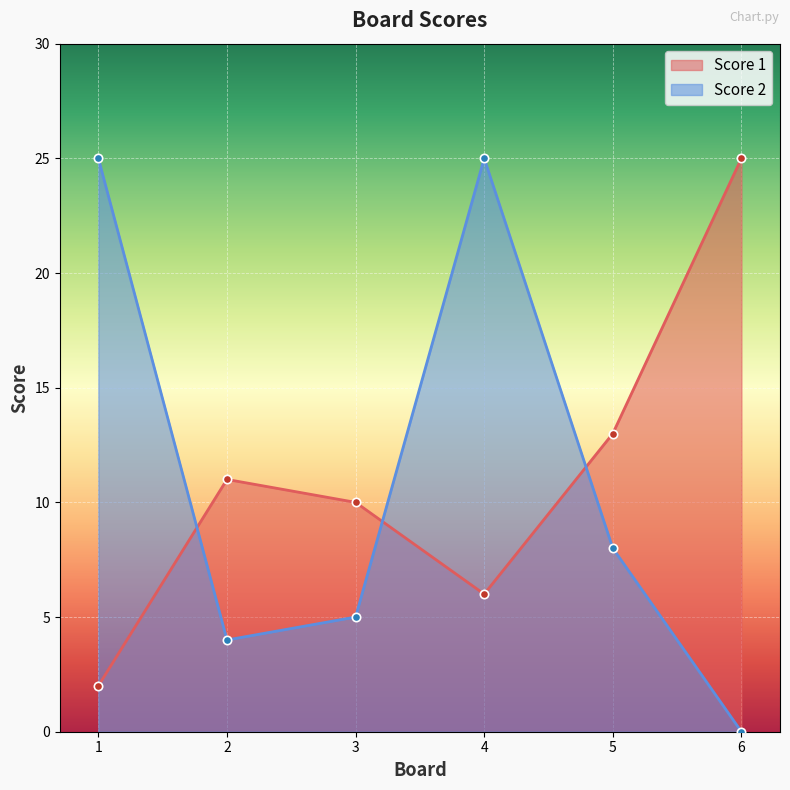

Which series has the largest total across all categories?

Score 1